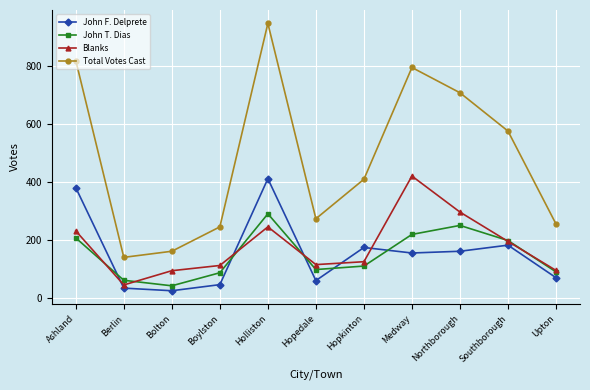

Which category has the highest value in the John T. Dias series?

Holliston